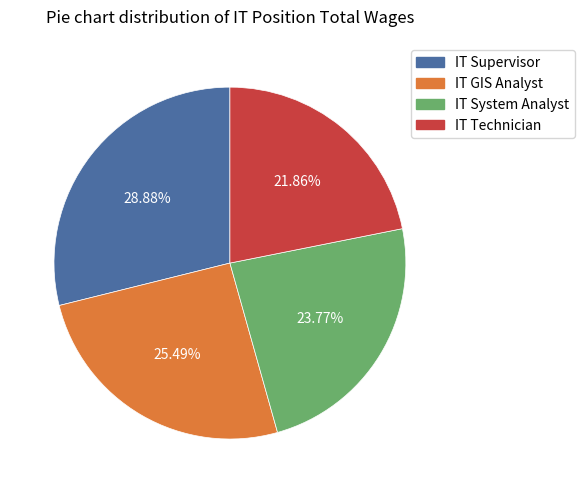

Is the sum of IT System Analyst and IT GIS Analyst greater than half?

No